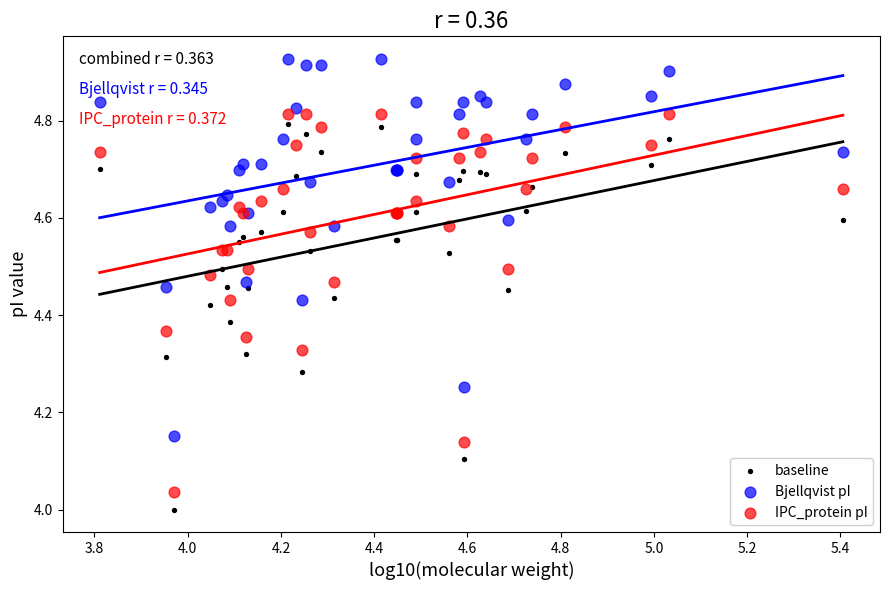

Which series has the widest spread of Y values?

baseline